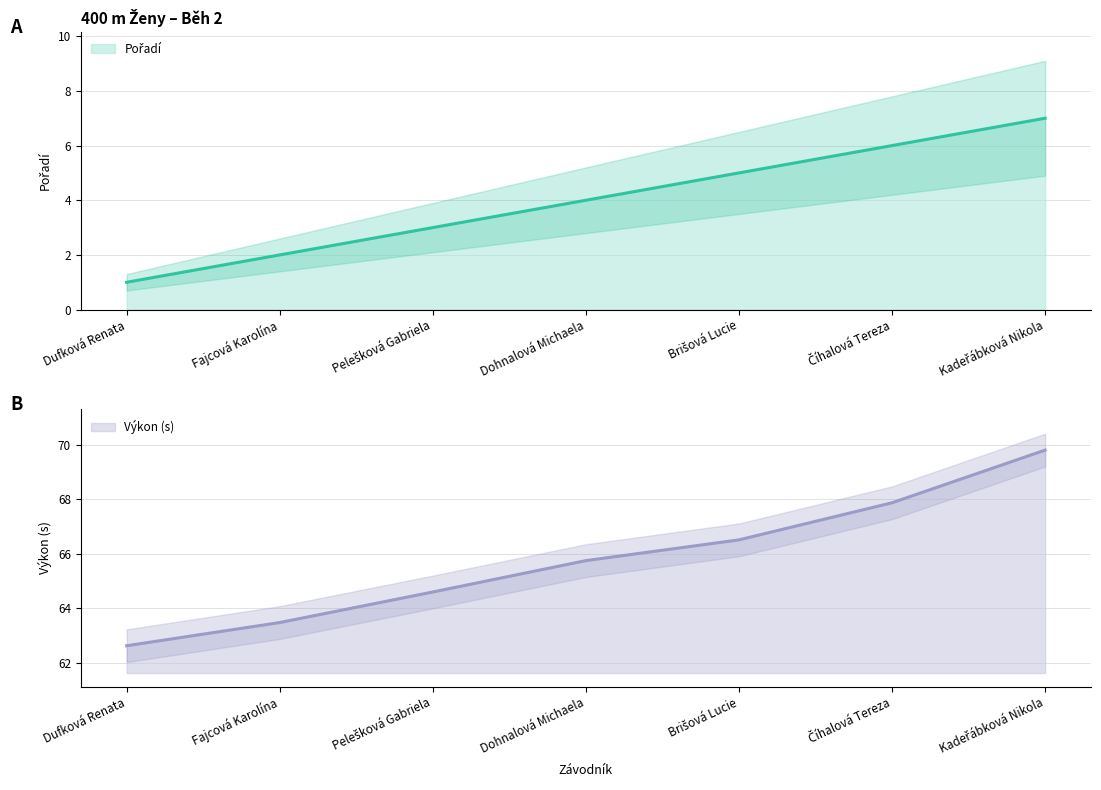

What is the value of the Výkon point at the 4th from the left?

65.8